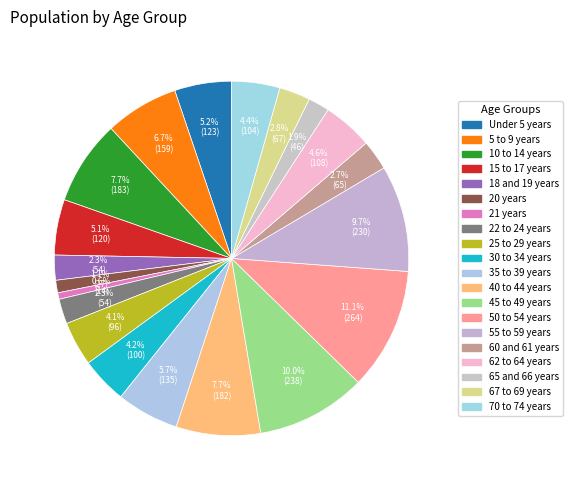

Rank the categories by value from lowest to highest.

21 years, 20 years, 65 and 66 years, 18 and 19 years, 22 to 24 years, 60 and 61 years, 67 to 69 years, 25 to 29 years, 30 to 34 years, 70 to 74 years, 62 to 64 years, 15 to 17 years, Under 5 years, 35 to 39 years, 5 to 9 years, 40 to 44 years, 10 to 14 years, 55 to 59 years, 45 to 49 years, 50 to 54 years